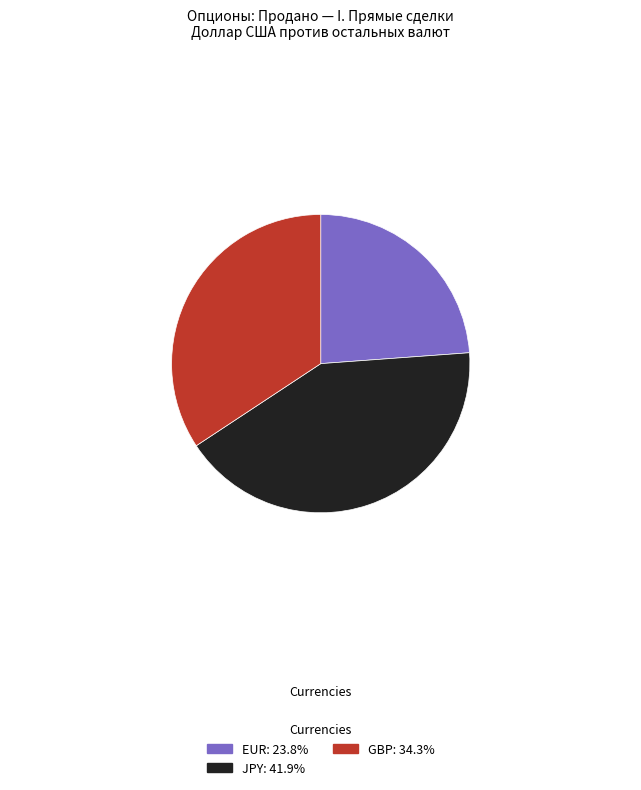

Is there any slice that represents more than half of the pie?

No